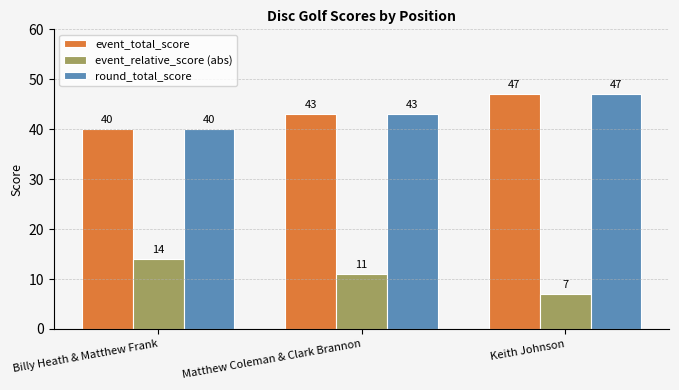

What is the difference between the highest and lowest values at Keith Johnson?

40